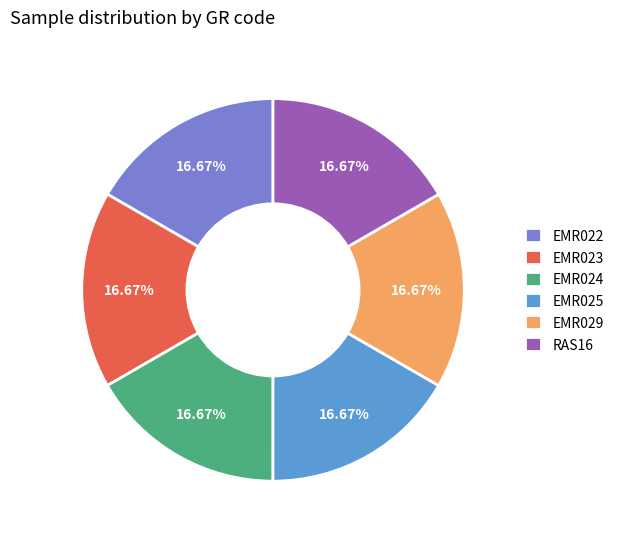

The EMR025 slice represents 24% of the pie. True or false?

False